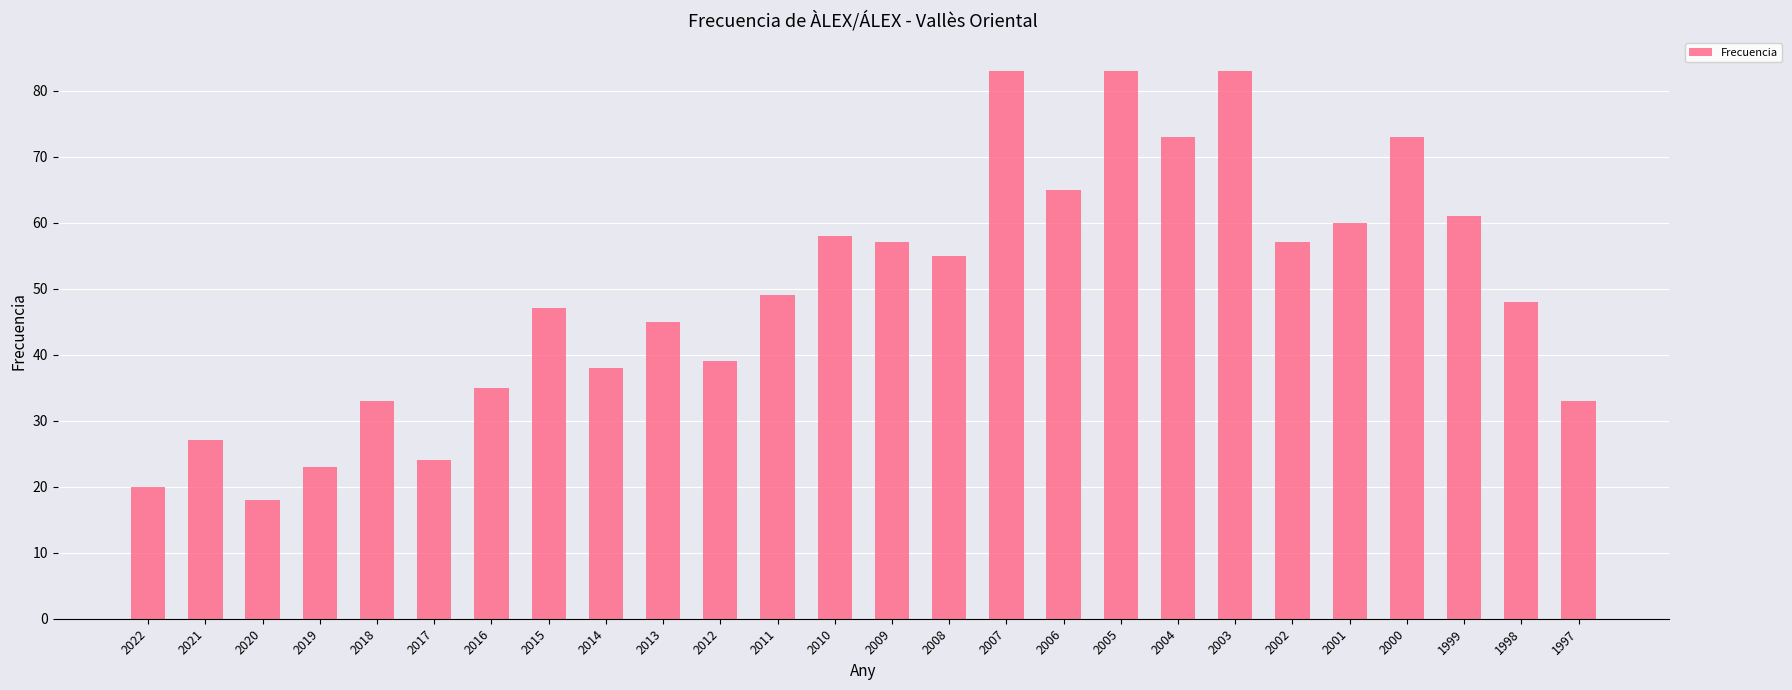

What is the value of the 7th bar from the left?

35